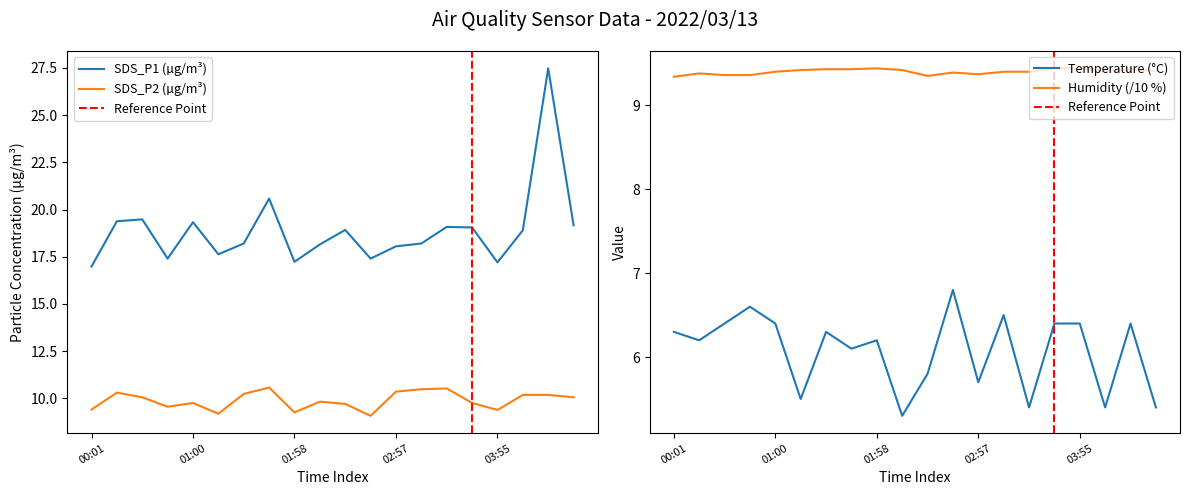

What is the label of the 10th point from the right?

02:28